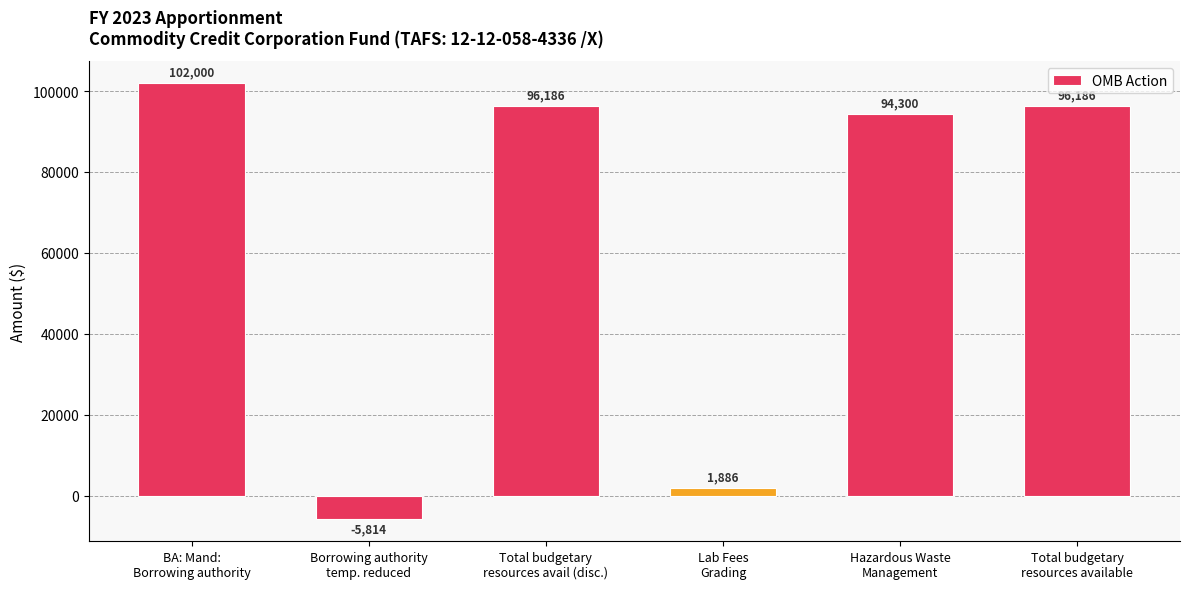

What is the value of the 3rd bar from the left?

96186